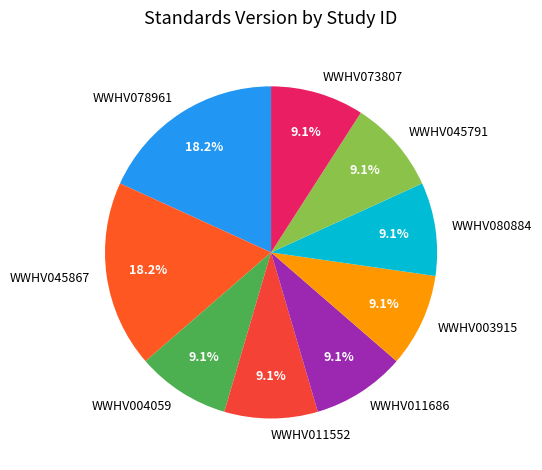

What percentage do WWHV045791 and WWHV011552 together represent?

18.2%